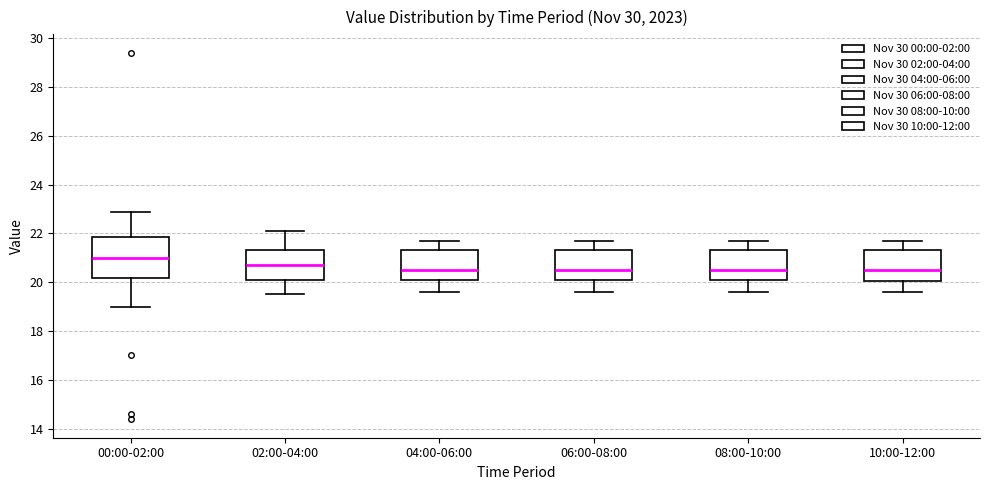

Which box is the tallest, from its lower edge to its upper edge?

00:00-02:00